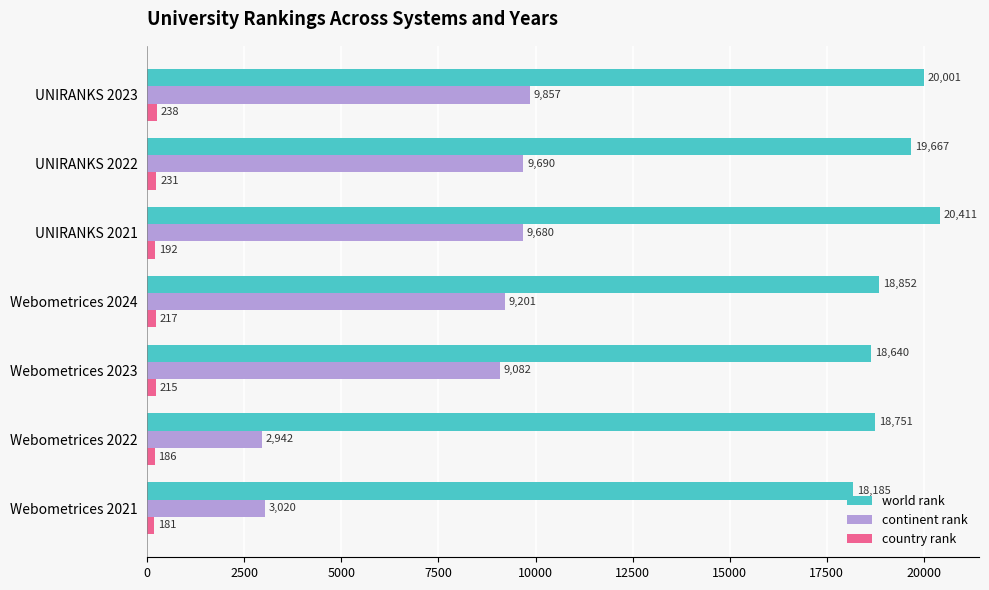

What is the difference between the maximum and minimum values in the country rank series?

57